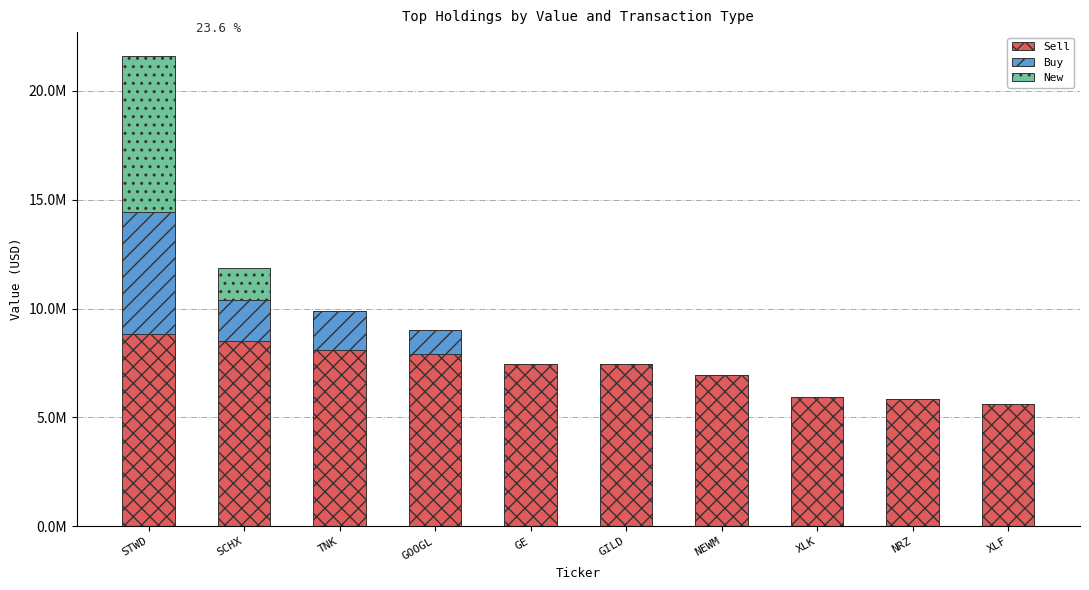

Rank the series by their maximum value, from highest to lowest.

Sell, New, Buy